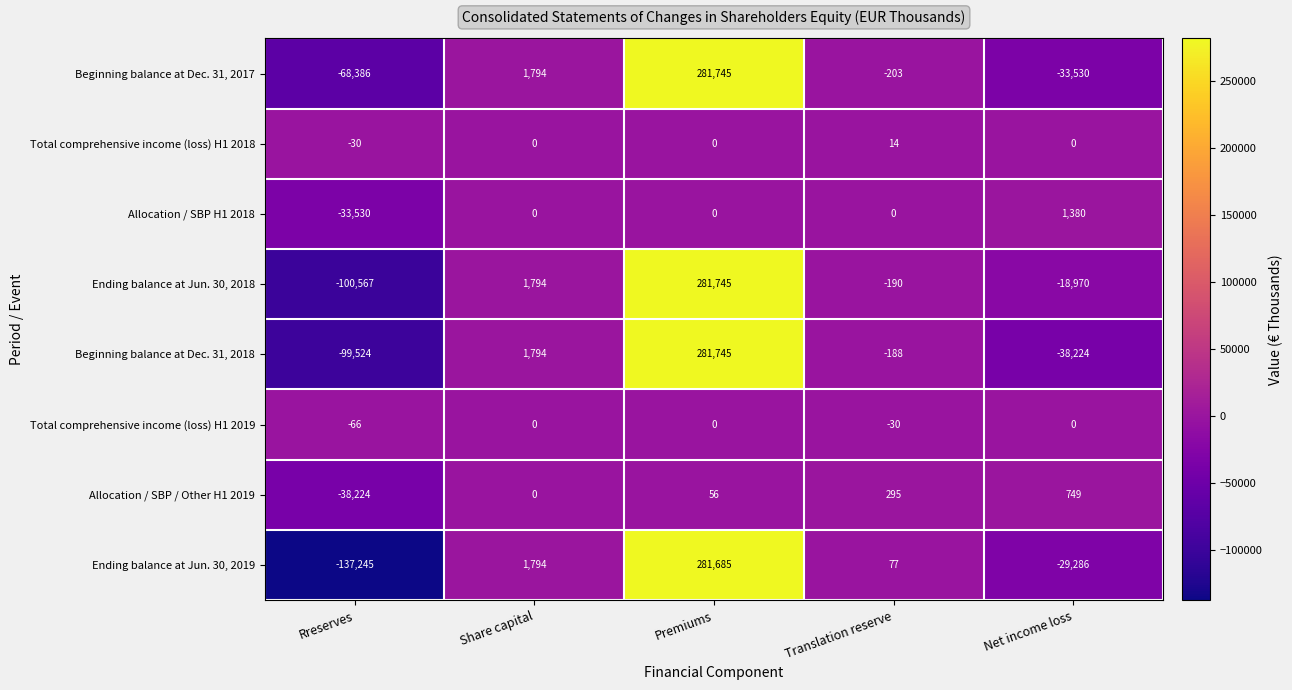

Rank the series at Rreserves from highest to lowest value.

Total comprehensive income (loss) H1 2018, Total comprehensive income (loss) H1 2019, Allocation / SBP H1 2018, Allocation / SBP / Other H1 2019, Beginning balance at Dec. 31, 2017, Beginning balance at Dec. 31, 2018, Ending balance at Jun. 30, 2018, Ending balance at Jun. 30, 2019